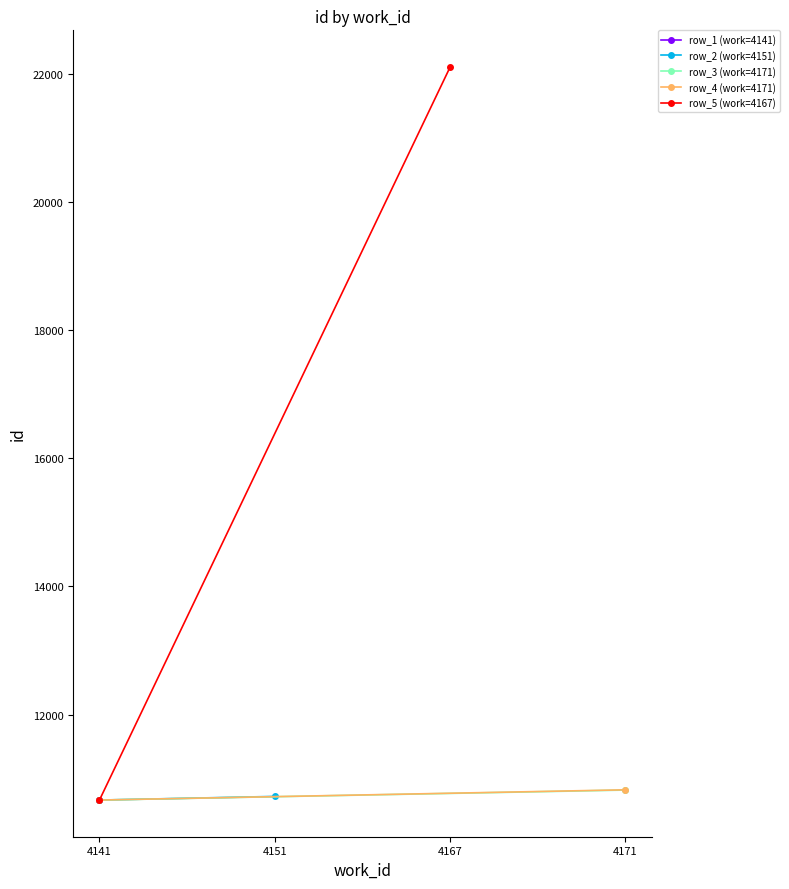

What are all the series names shown in the legend?

row_1 (work=4141), row_2 (work=4151), row_3 (work=4171), row_4 (work=4171), row_5 (work=4167)